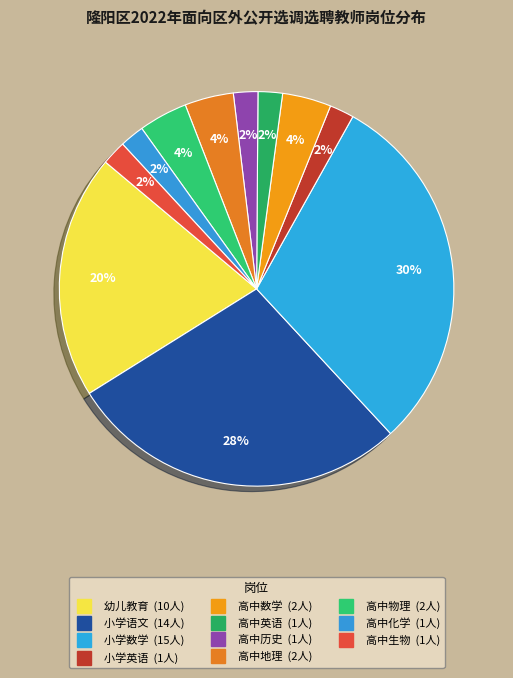

How many segments does this pie chart have?

11